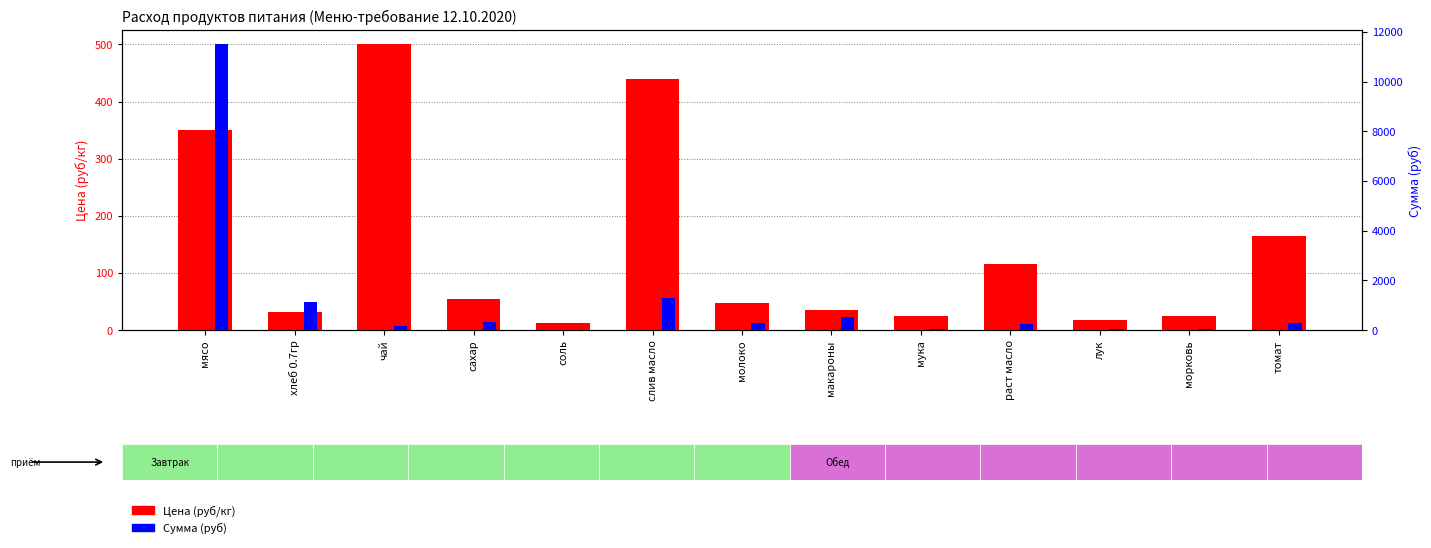

What is the highest value of the Цена (руб/кг) series?

500.0